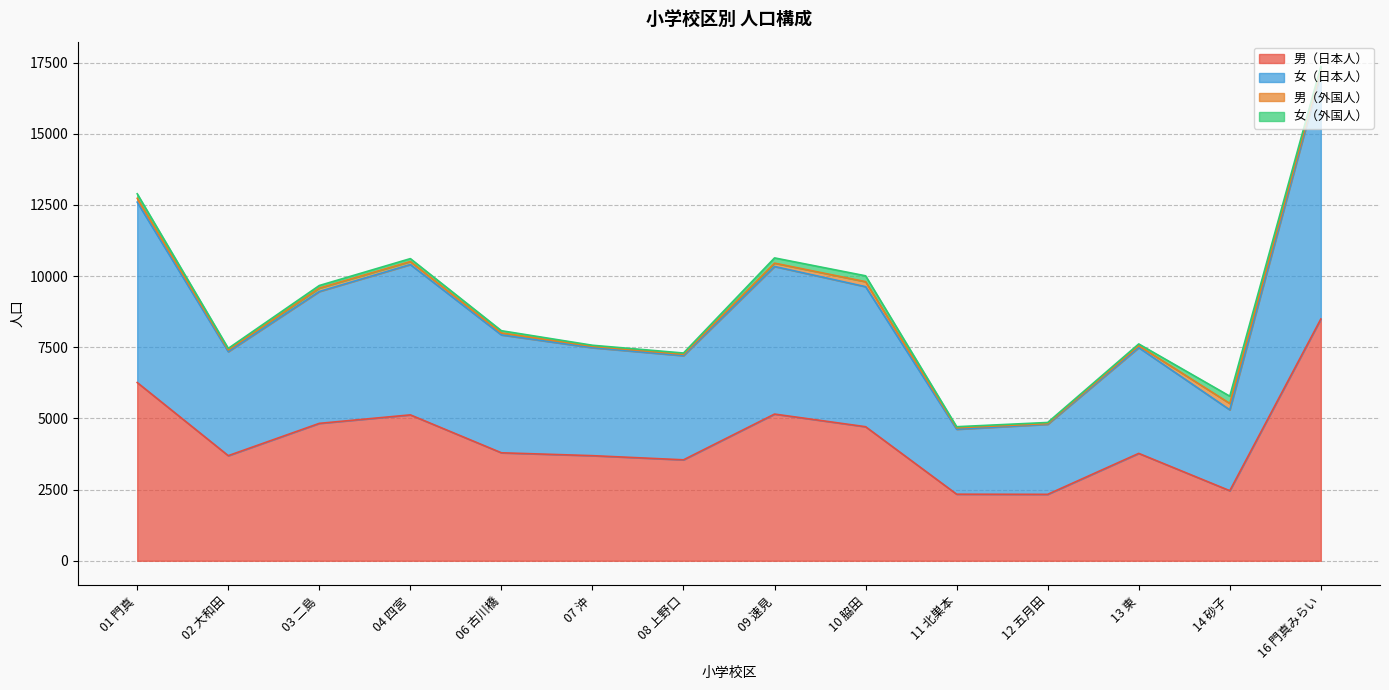

The value of 男（日本人） at 13 東 is 6466. True or false?

False